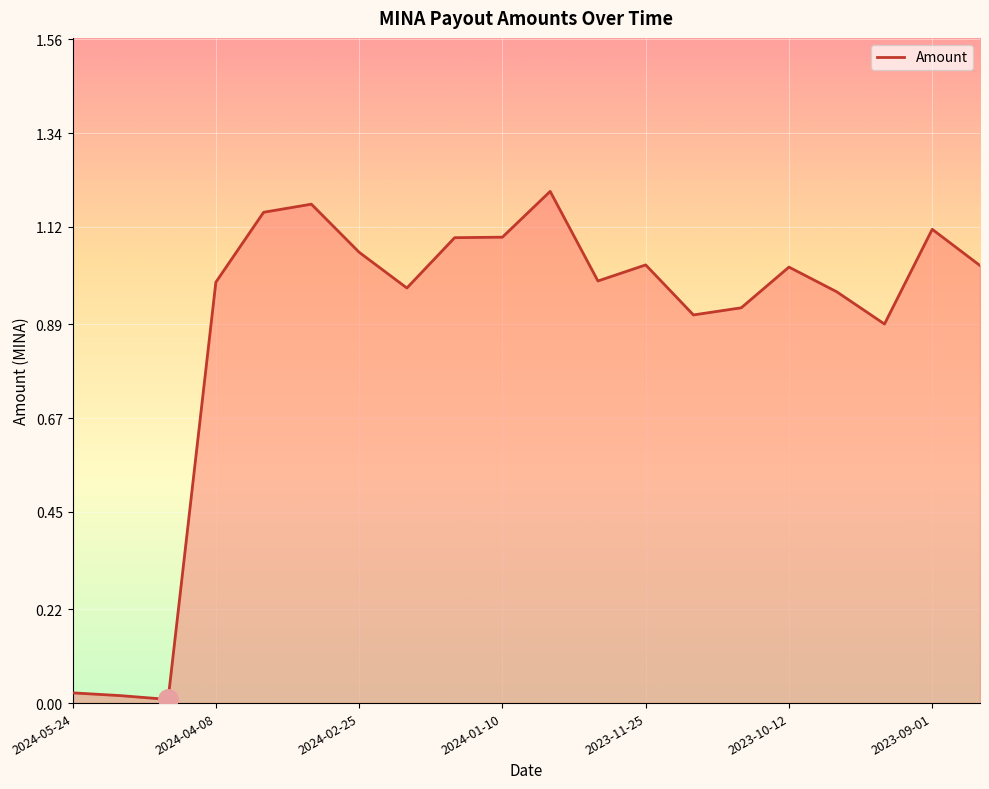

How many lines are shown in the chart?

1